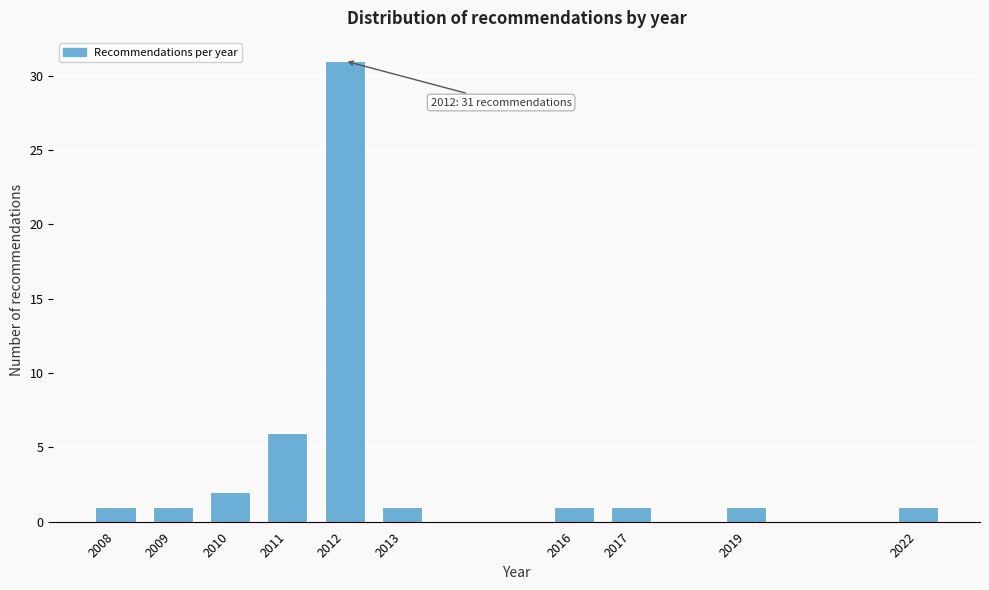

Reading left to right, transcribe all the data shown in this chart.

1	1	2	6	31	1	1	1	1	1